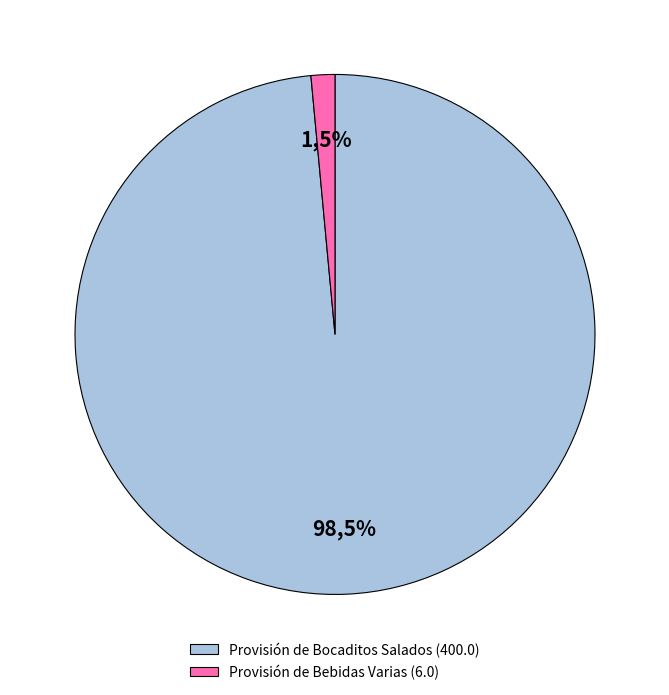

Does Provisión de Bebidas Varias represent more than half of the total?

No